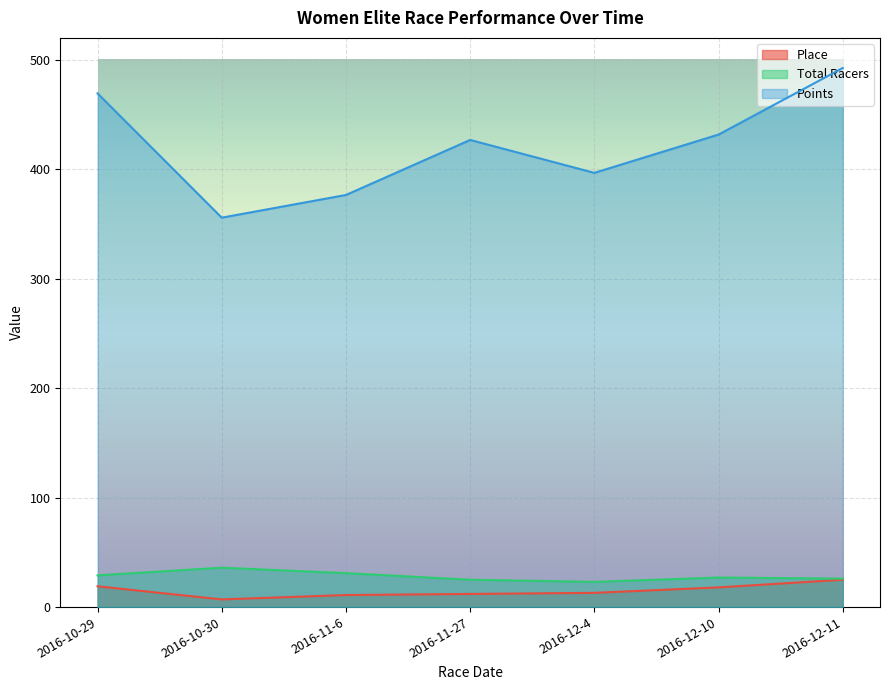

At how many categories does at least one series exceed 141?

7